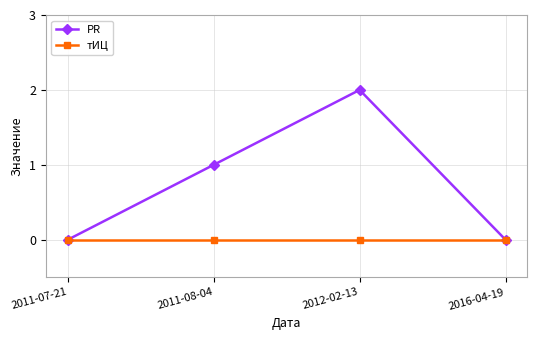

At which category is the sum across all series the highest?

2012-02-13